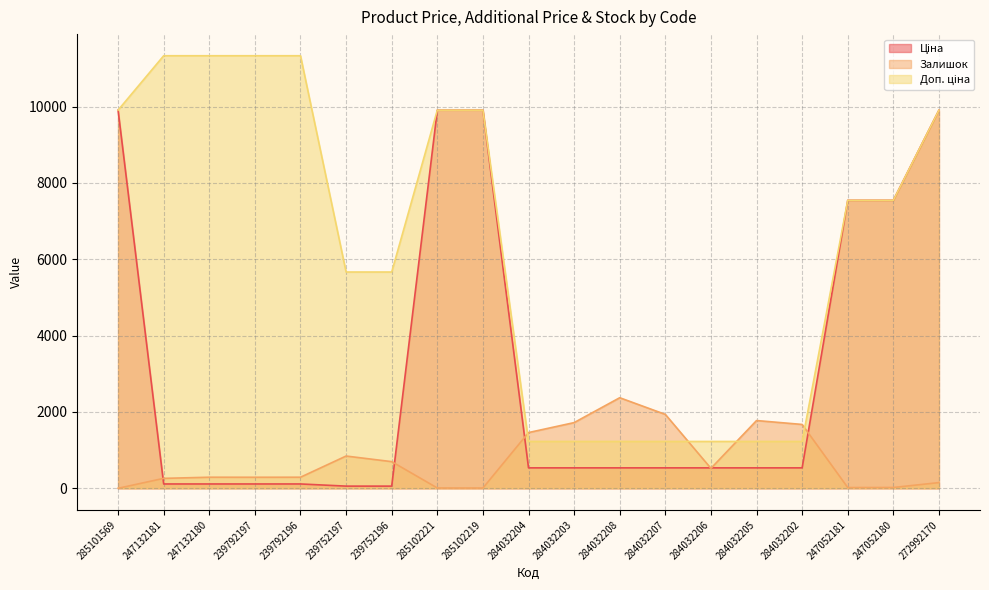

True or false: Доп. ціна and Ціна cross at least once.

False